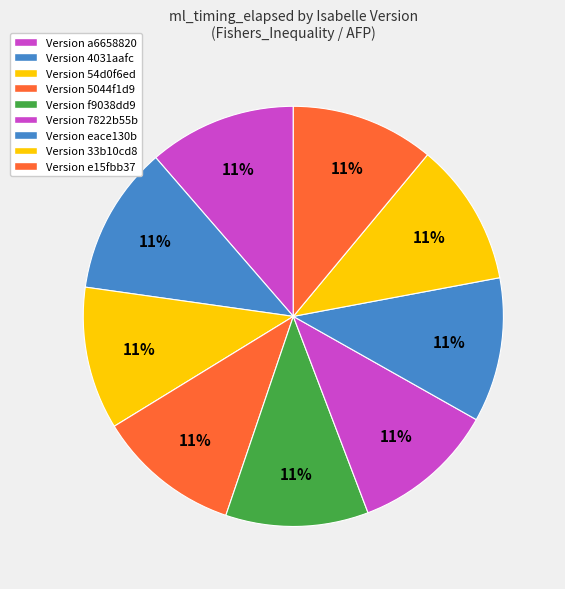

How many segments does this pie chart have?

9